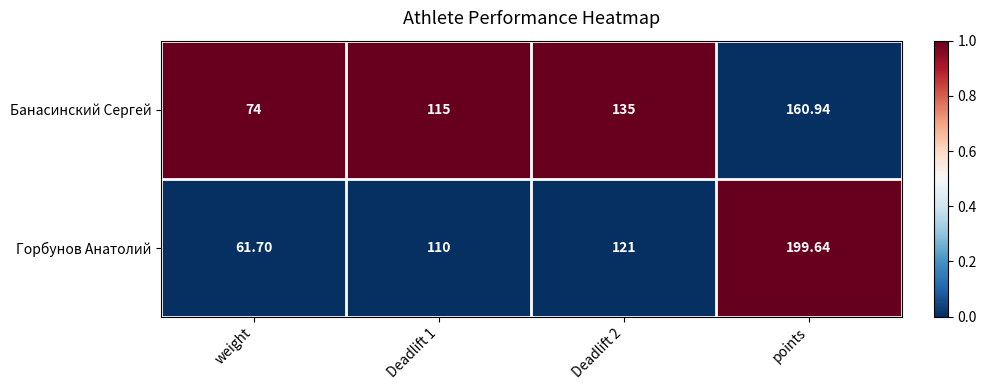

Which series has the widest spread of values?

Горбунов Анатолий